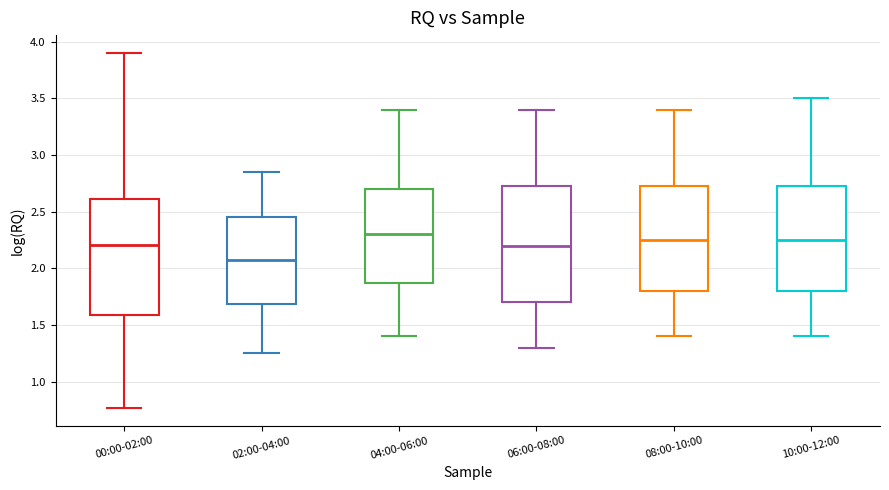

Where is the upper edge of the box for 04:00-06:00 on the y-axis? The values are not printed on the chart, so give them approximately, as read against the axis.

2.70